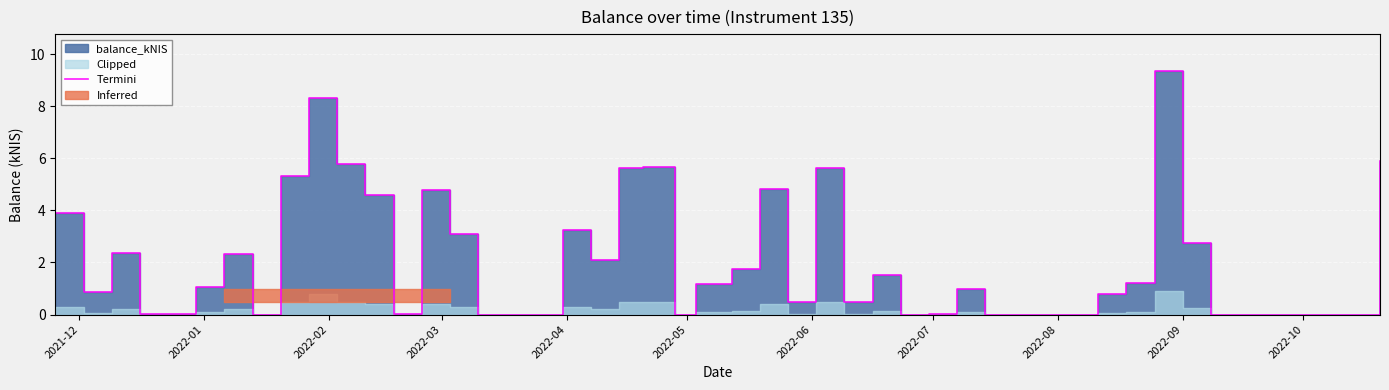

True or false: the data shows 4.3 at 37.

False